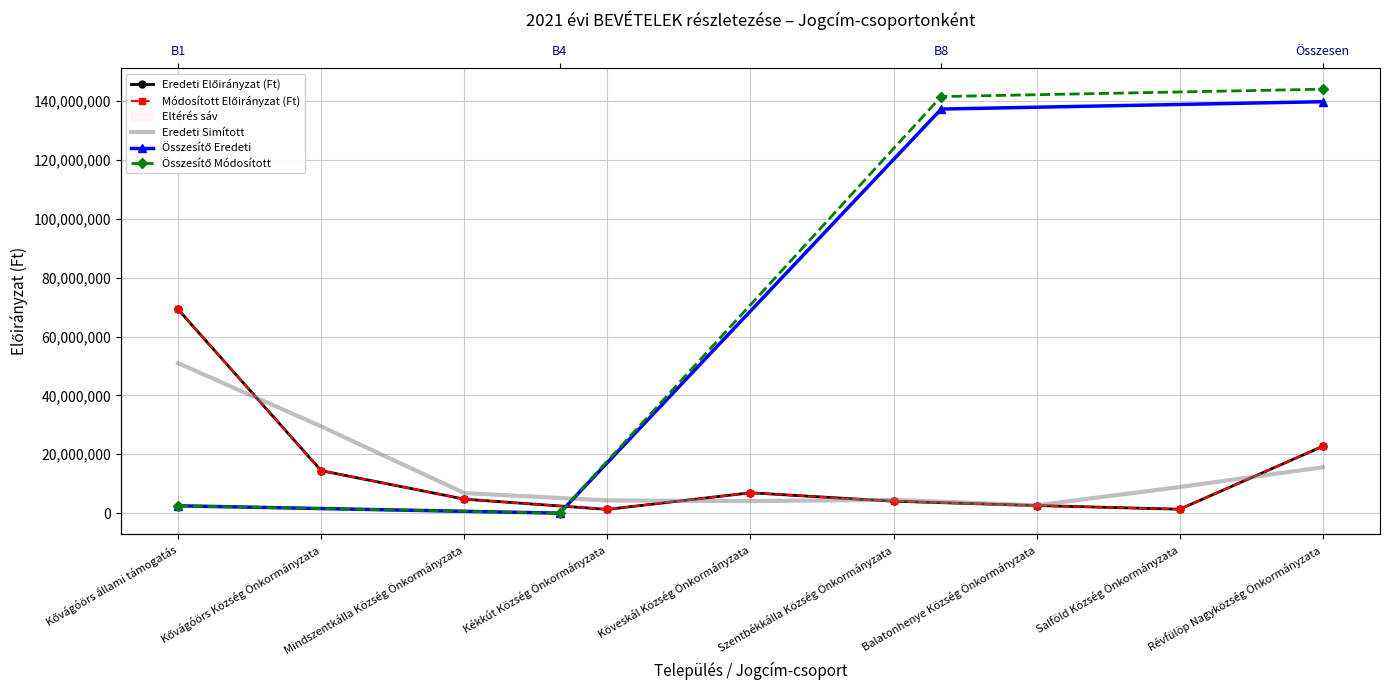

Between Kővágóörs Község Önkormányzata and Köveskál Község Önkormányzata, which series saw the biggest shift?

Eredeti Előirányzat (Ft)